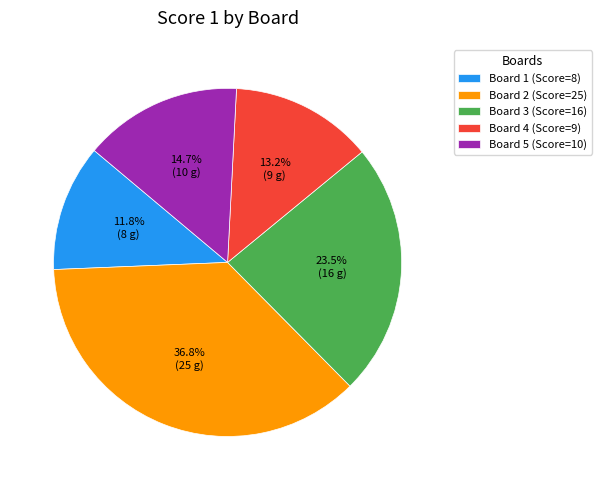

What percentage is the Board 2 slice, to the nearest percent?

37%